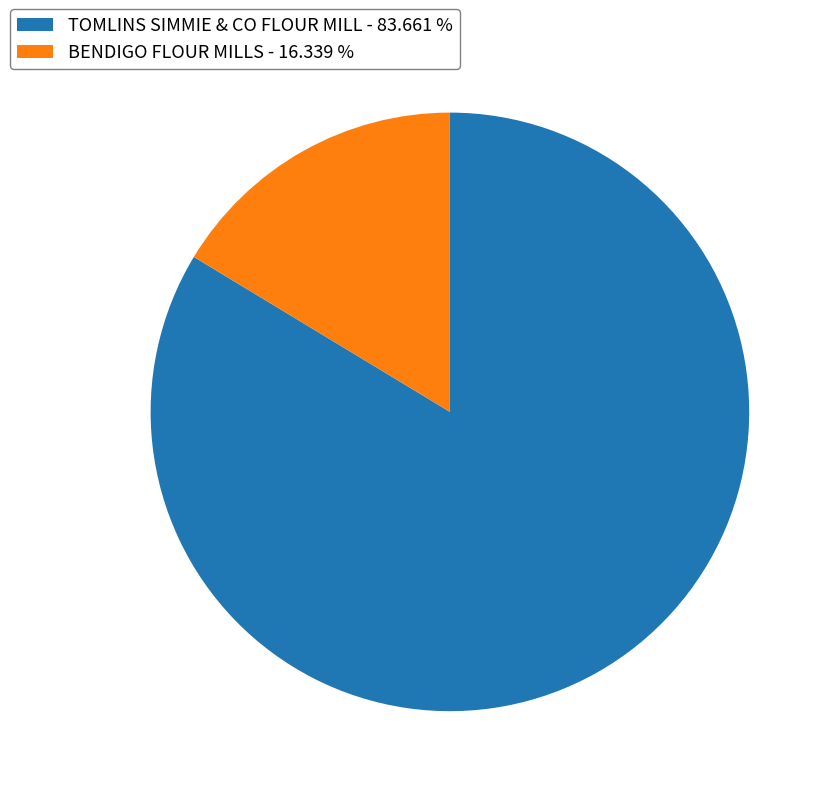

Count the number of slices in the pie.

2